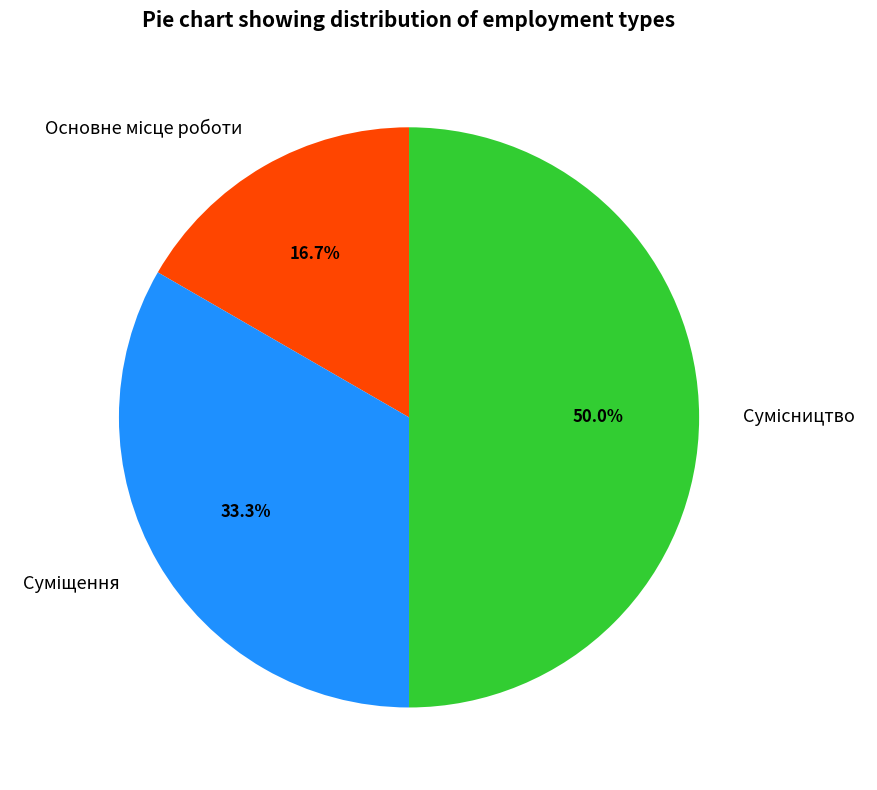

Combined, do Основне місце роботи and Суміщення account for over 50%?

No